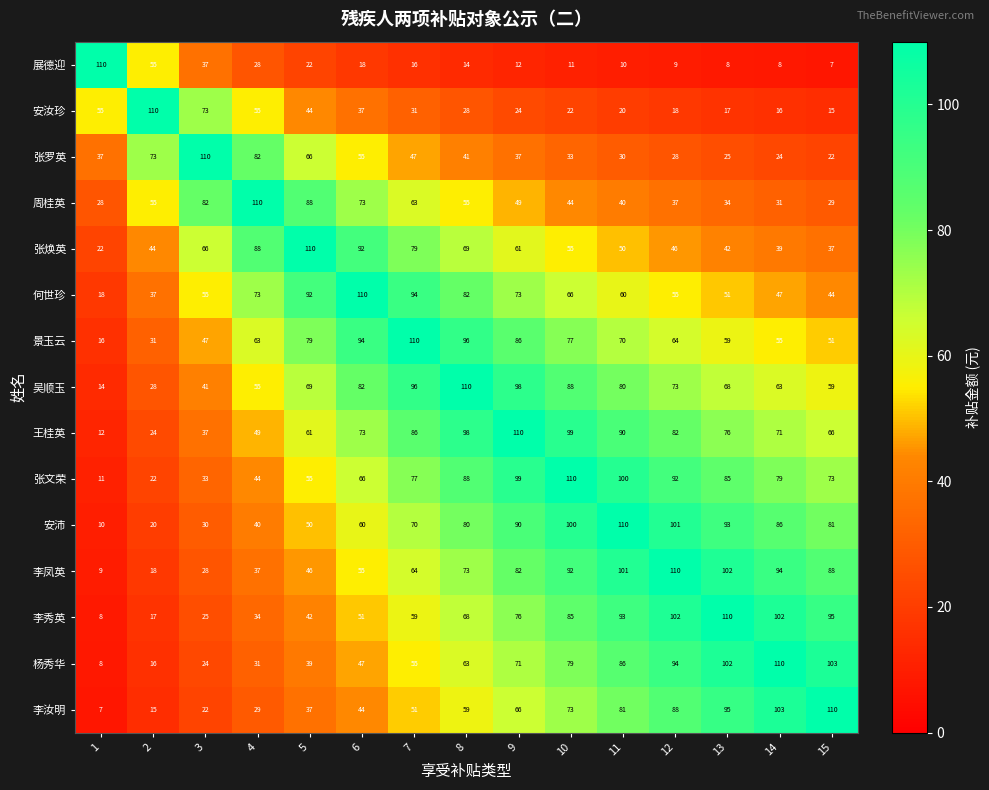

Rank the categories by 王桂英 value from lowest to highest.

1, 2, 3, 4, 5, 15, 14, 6, 13, 12, 7, 11, 8, 10, 9